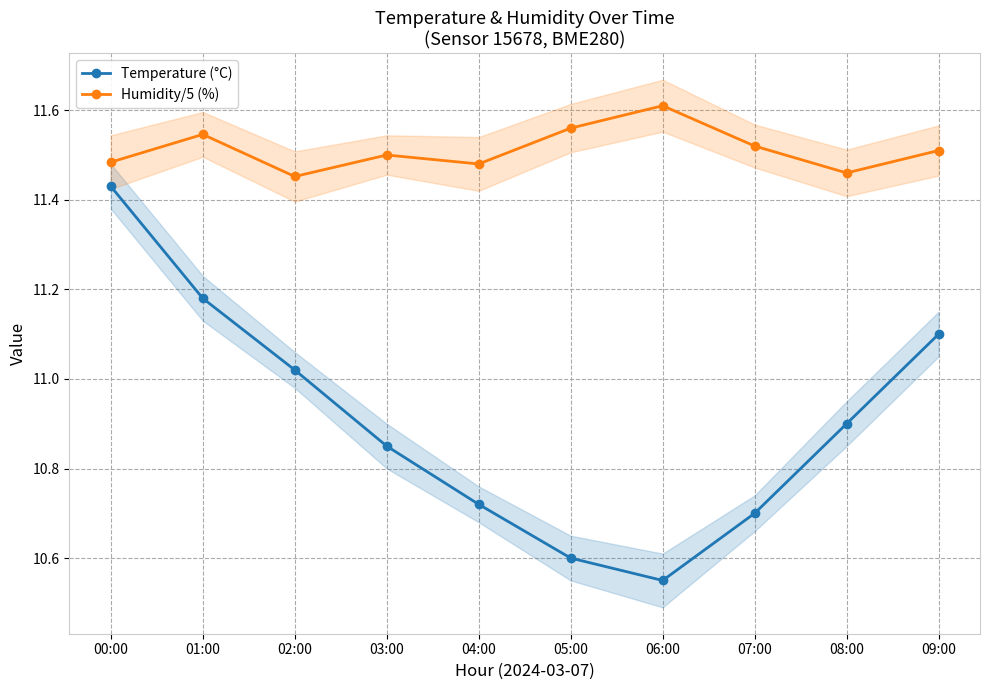

What is the difference between the Temperature (°C) values at 07:00 and 08:00?

0.2